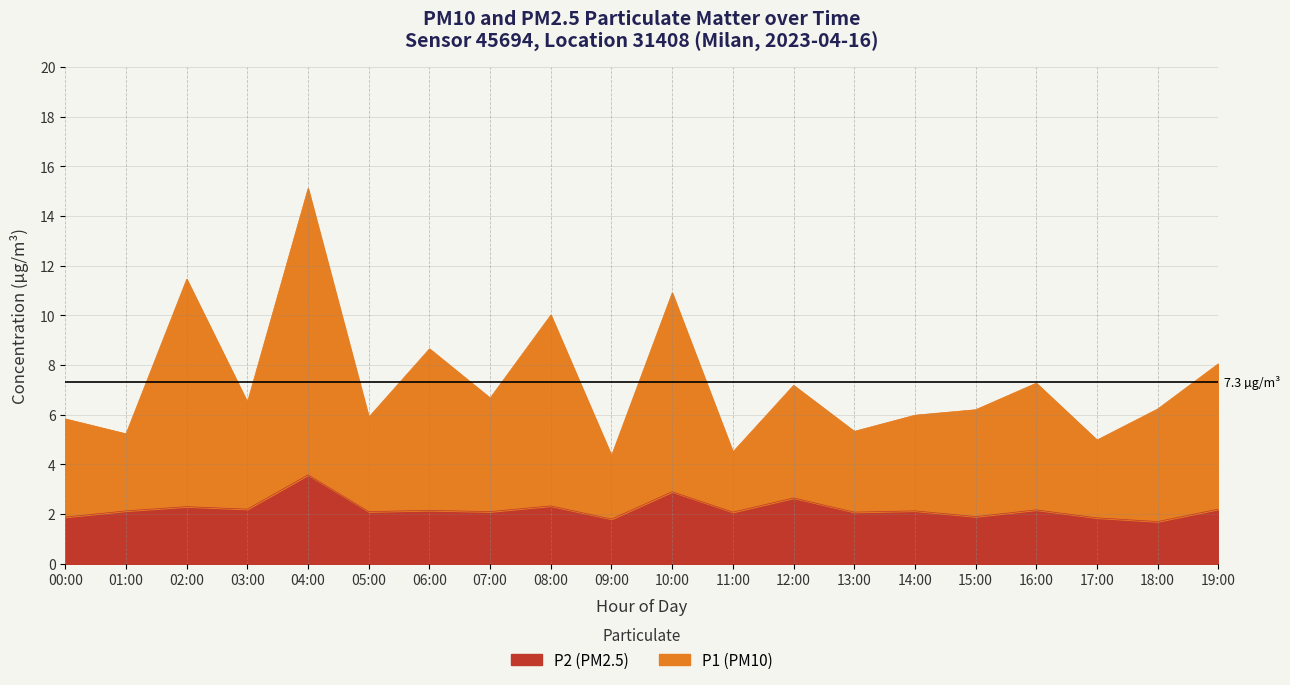

At which label does P1 (PM10) reach its minimum?

09:00